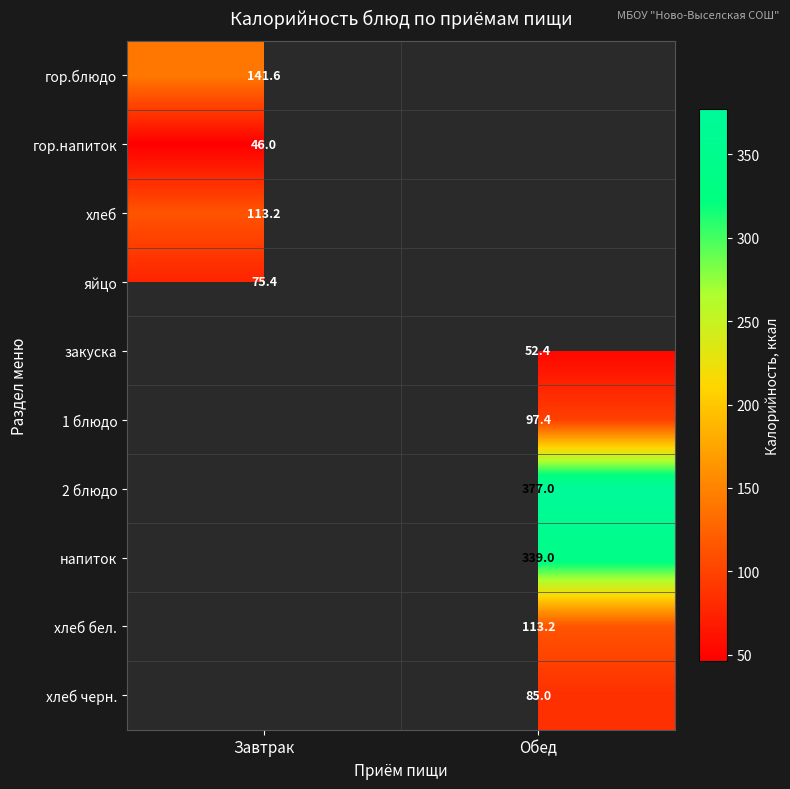

The закуска series shows 31.2 at Обед. True or false?

False